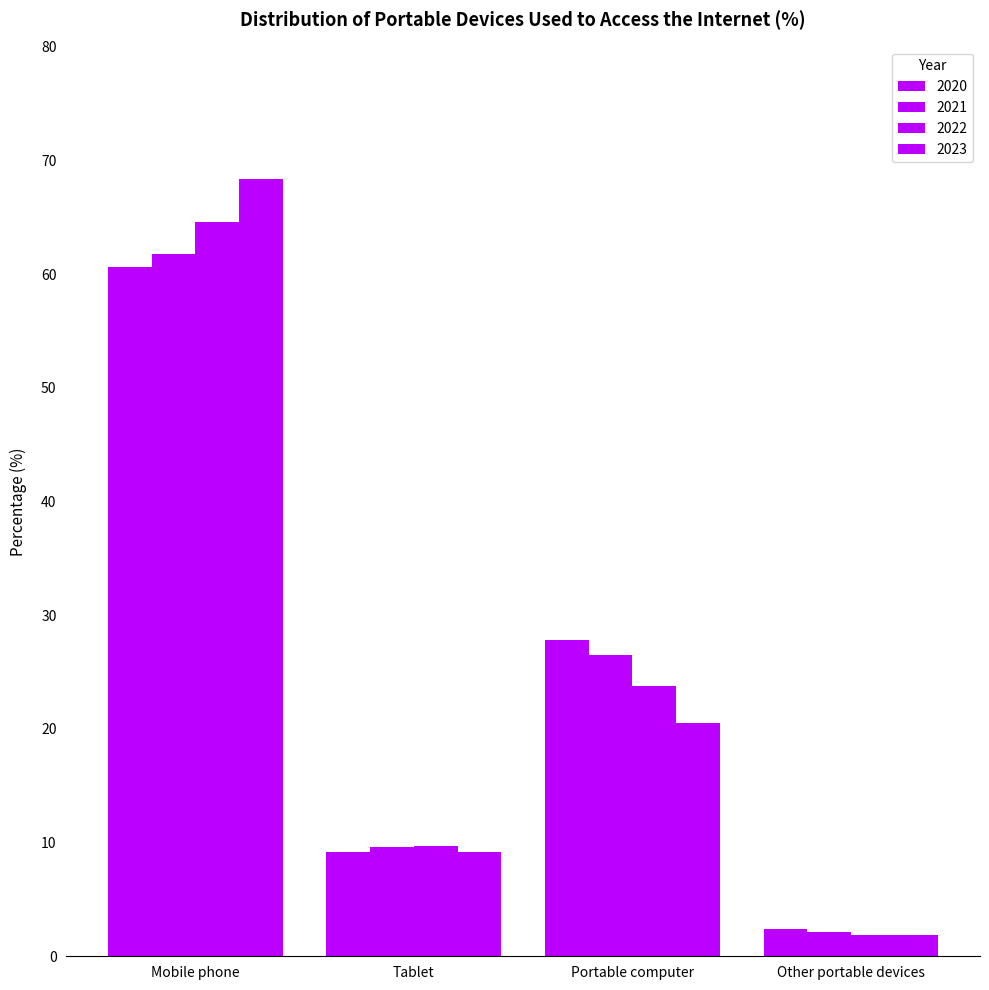

What value does the 2023 series have at Mobile phone?

68.4